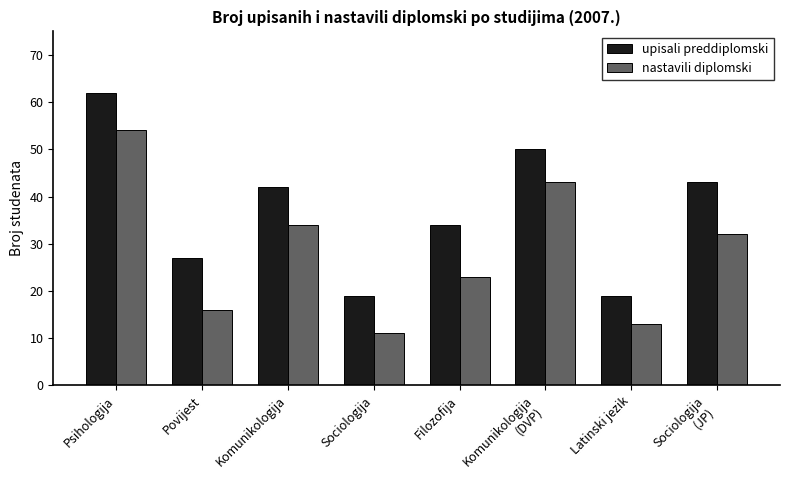

What is the sum of the upisali preddiplomski values at Komunikologija
(DVP) and Povijest?

77